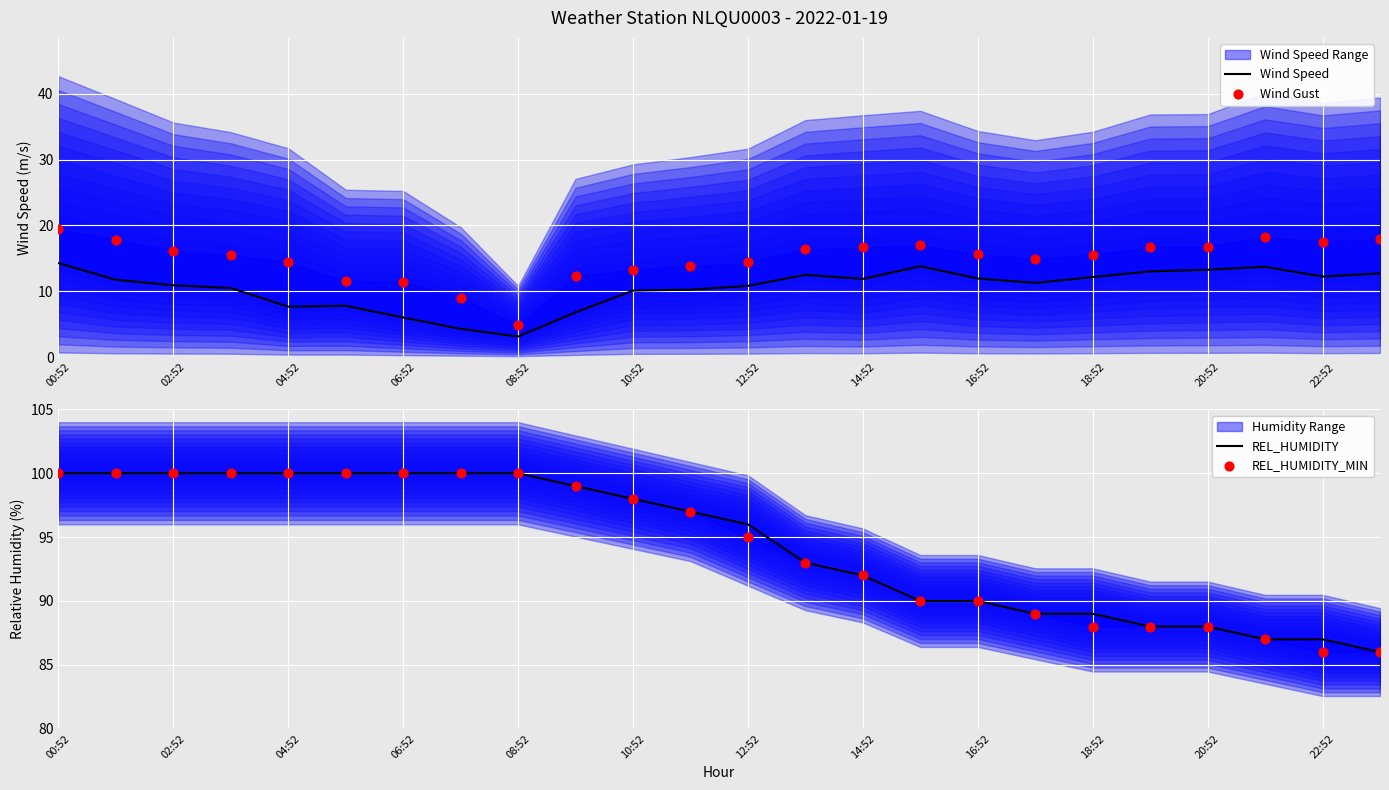

Which series has the largest total across all categories?

REL_HUMIDITY